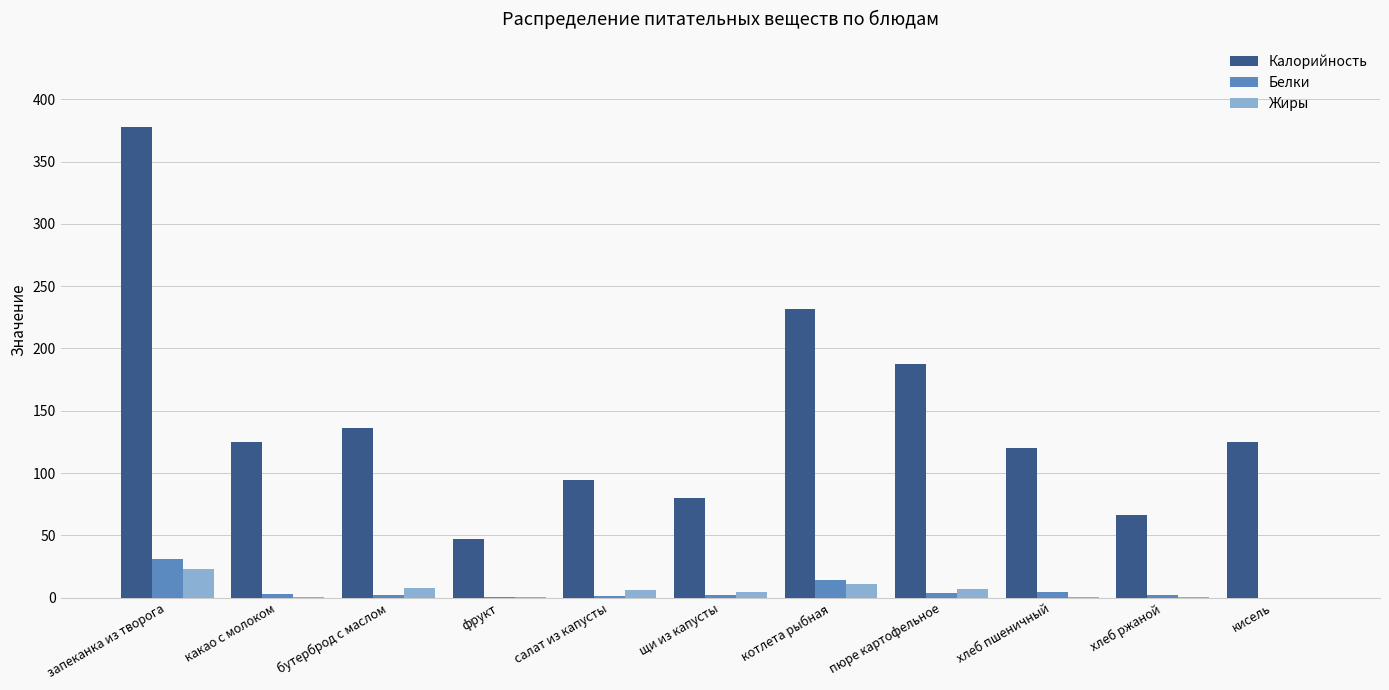

Where does the Жиры series first go above 4?

запеканка из творога